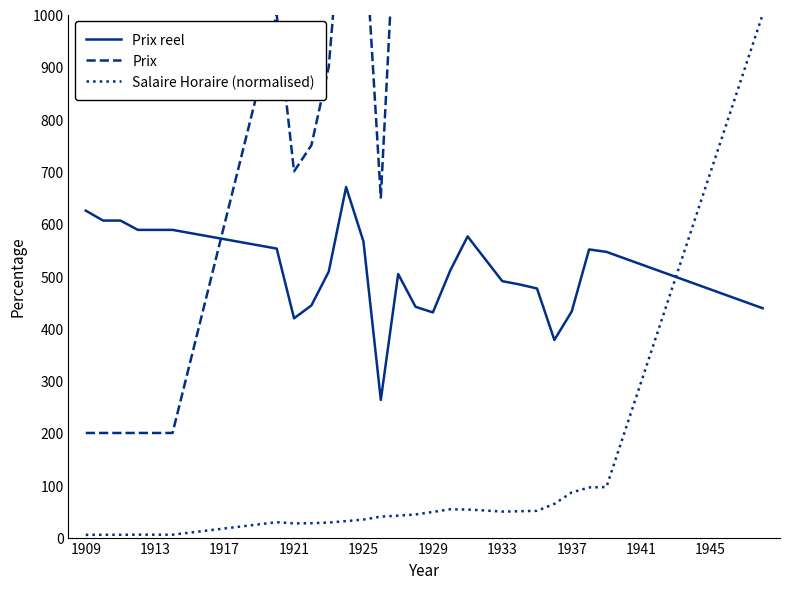

What are all the series names shown in the legend?

Prix reel, Prix, Salaire Horaire (normalised)